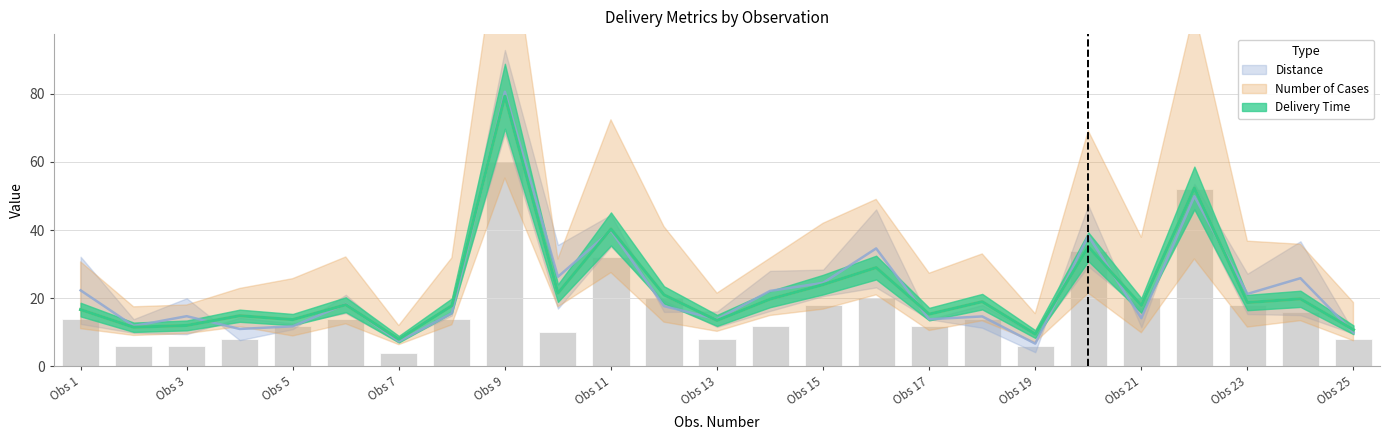

What is the difference between the Delivery Time values at 23 and 22?

33.6